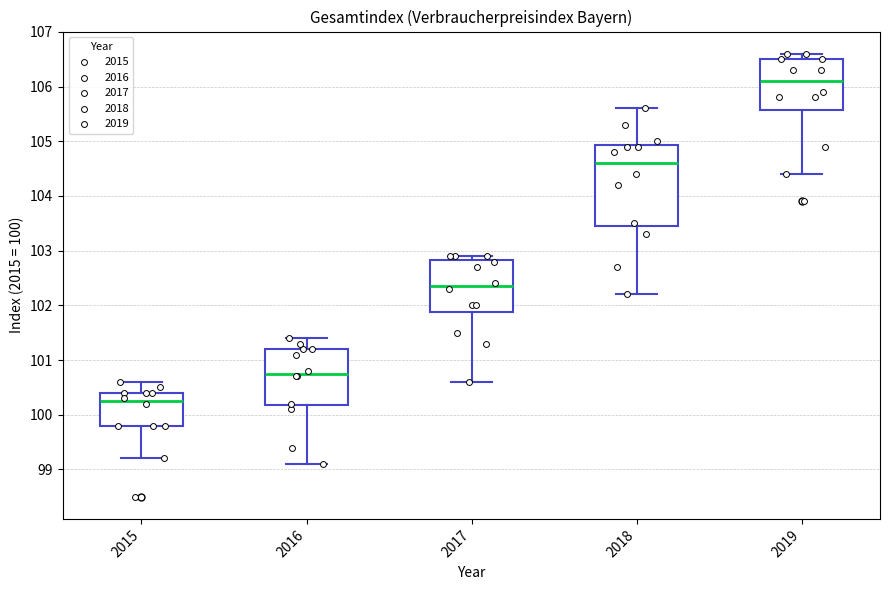

Reading left to right, transcribe this box plot: for each box, give where its median line is, the range the box spans, and where its two whiskers end, as read against the y-axis. The values are not printed on the chart, so give them approximately, as read against the axis.

2015: median 100.3, box 99.8 to 100.4, whiskers 99.2 to 100.6
2016: median 100.8, box 100.2 to 101.2, whiskers 99.1 to 101.4
2017: median 102.4, box 101.9 to 102.8, whiskers 100.6 to 102.9
2018: median 104.6, box 103.5 to 104.9, whiskers 102.2 to 105.6
2019: median 106.1, box 105.6 to 106.5, whiskers 104.4 to 106.6